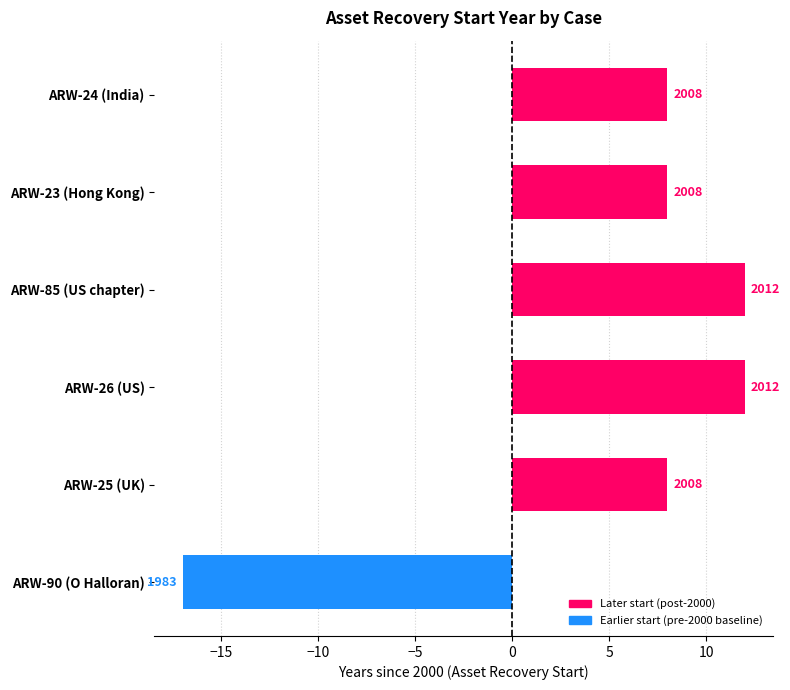

Are the bars grouped side by side (vs. stacked)?

No